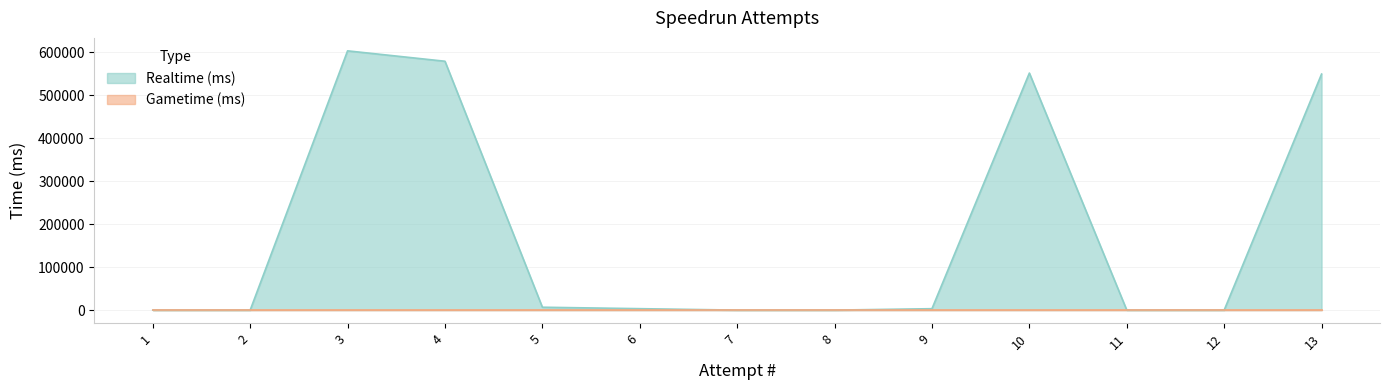

Which has a higher value, 11 or 9?

9